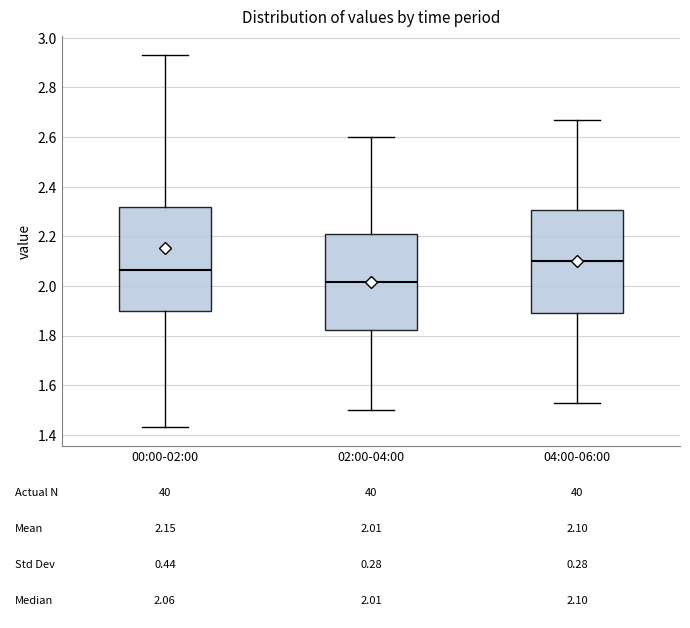

Which box's median line is the highest?

04:00-06:00